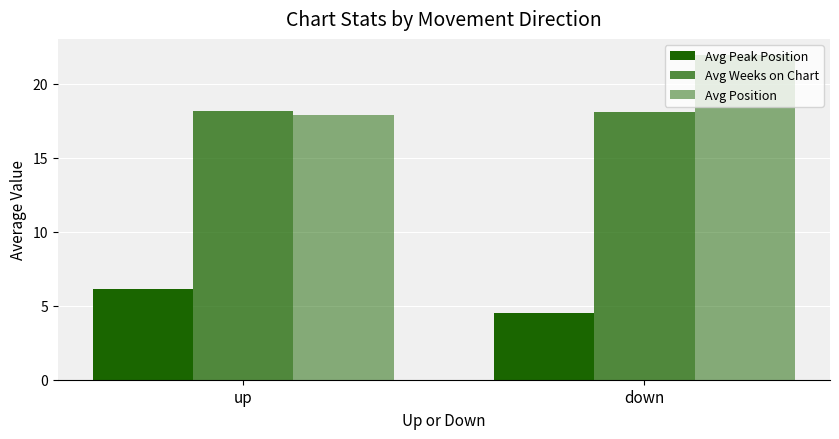

What position from the left is down?

2